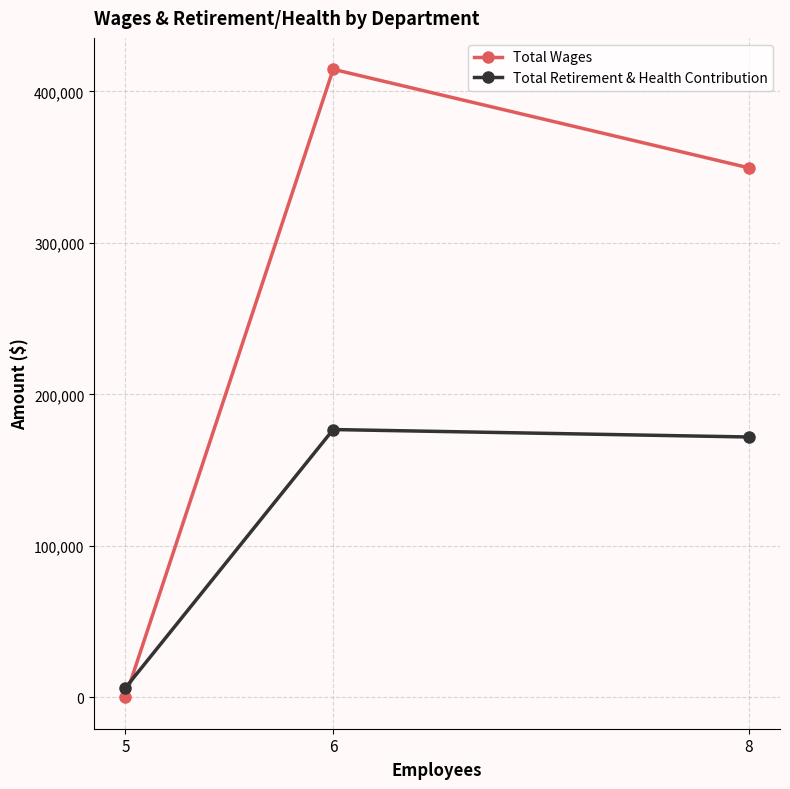

How many data points does each series have?

3